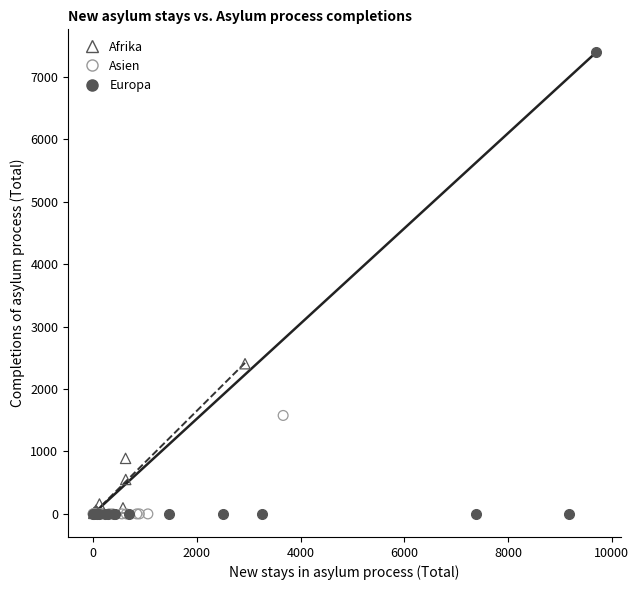

What are all the series names shown in the legend?

Afrika, Asien, Europa